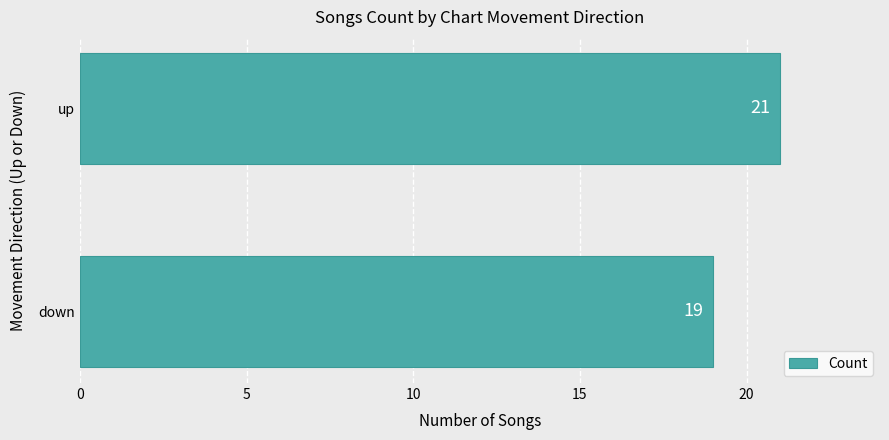

How many data points are less than 21?

1